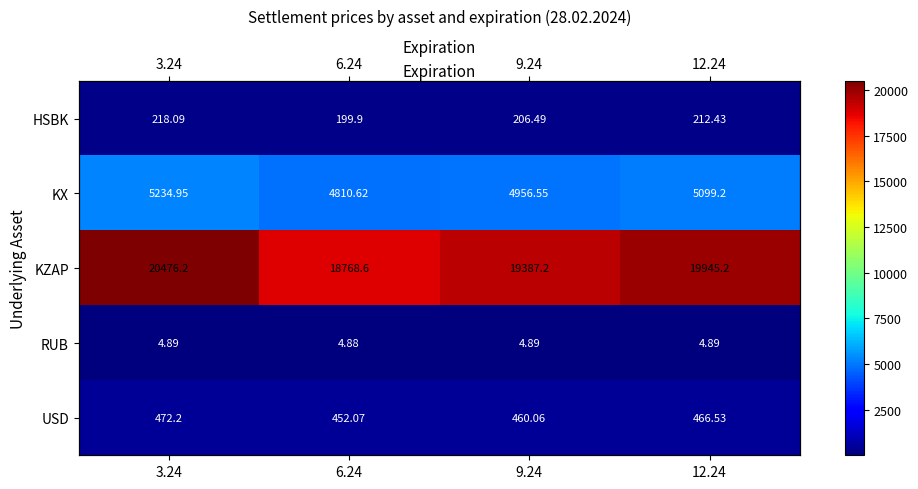

What is the sum of the KX values at 6.24 and 9.24?

9767.2